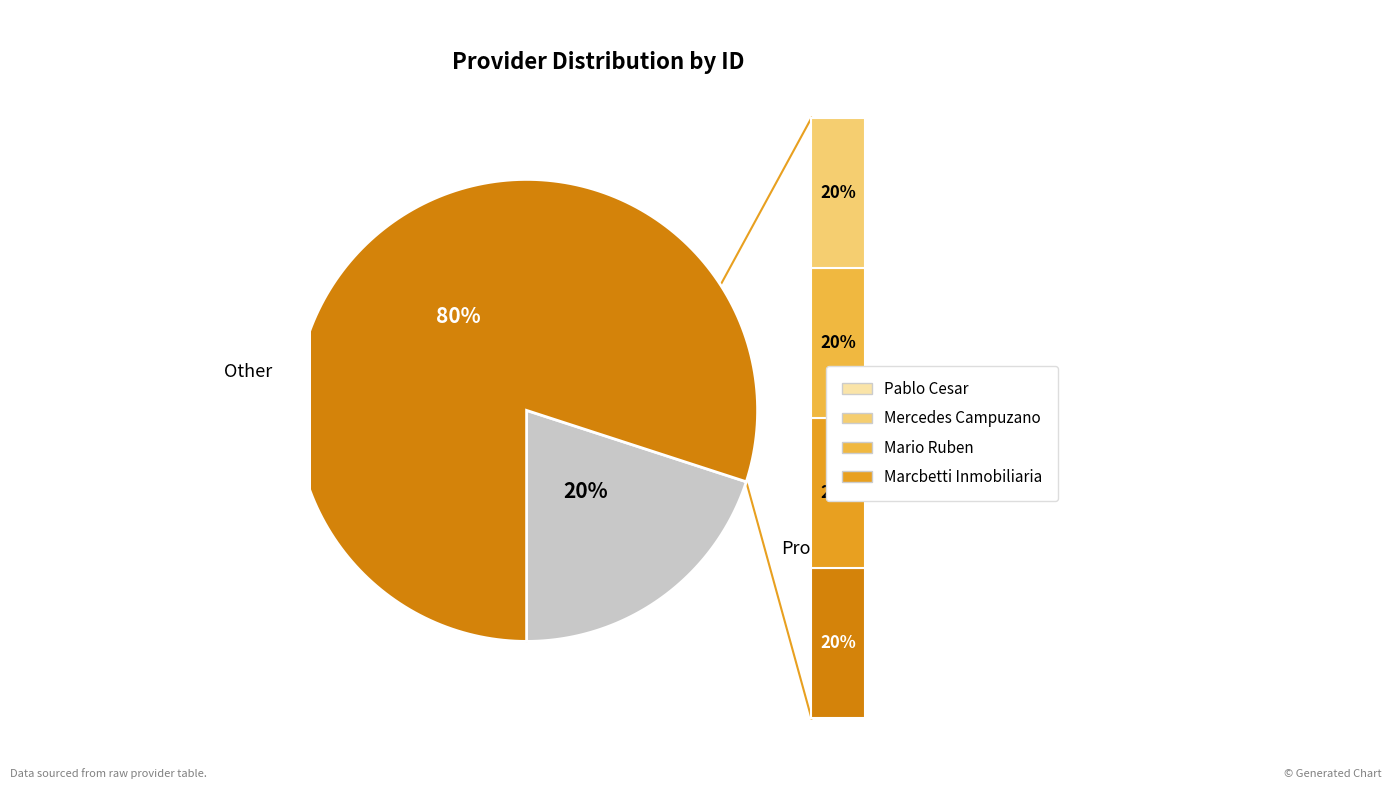

To the nearest percent, what portion does mercedes-campuzano-gonzalez represent?

20%